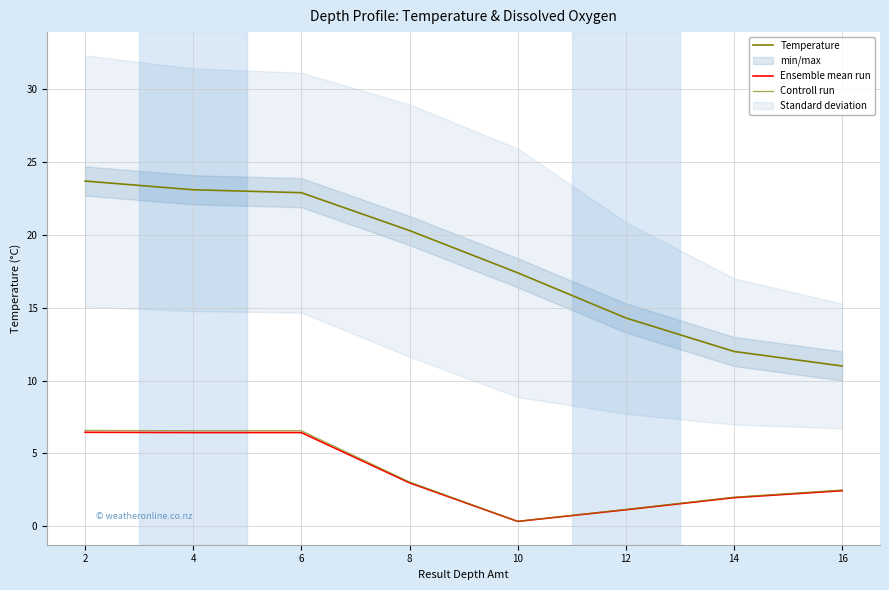

What is the sum of all Ensemble mean run values?

28.1